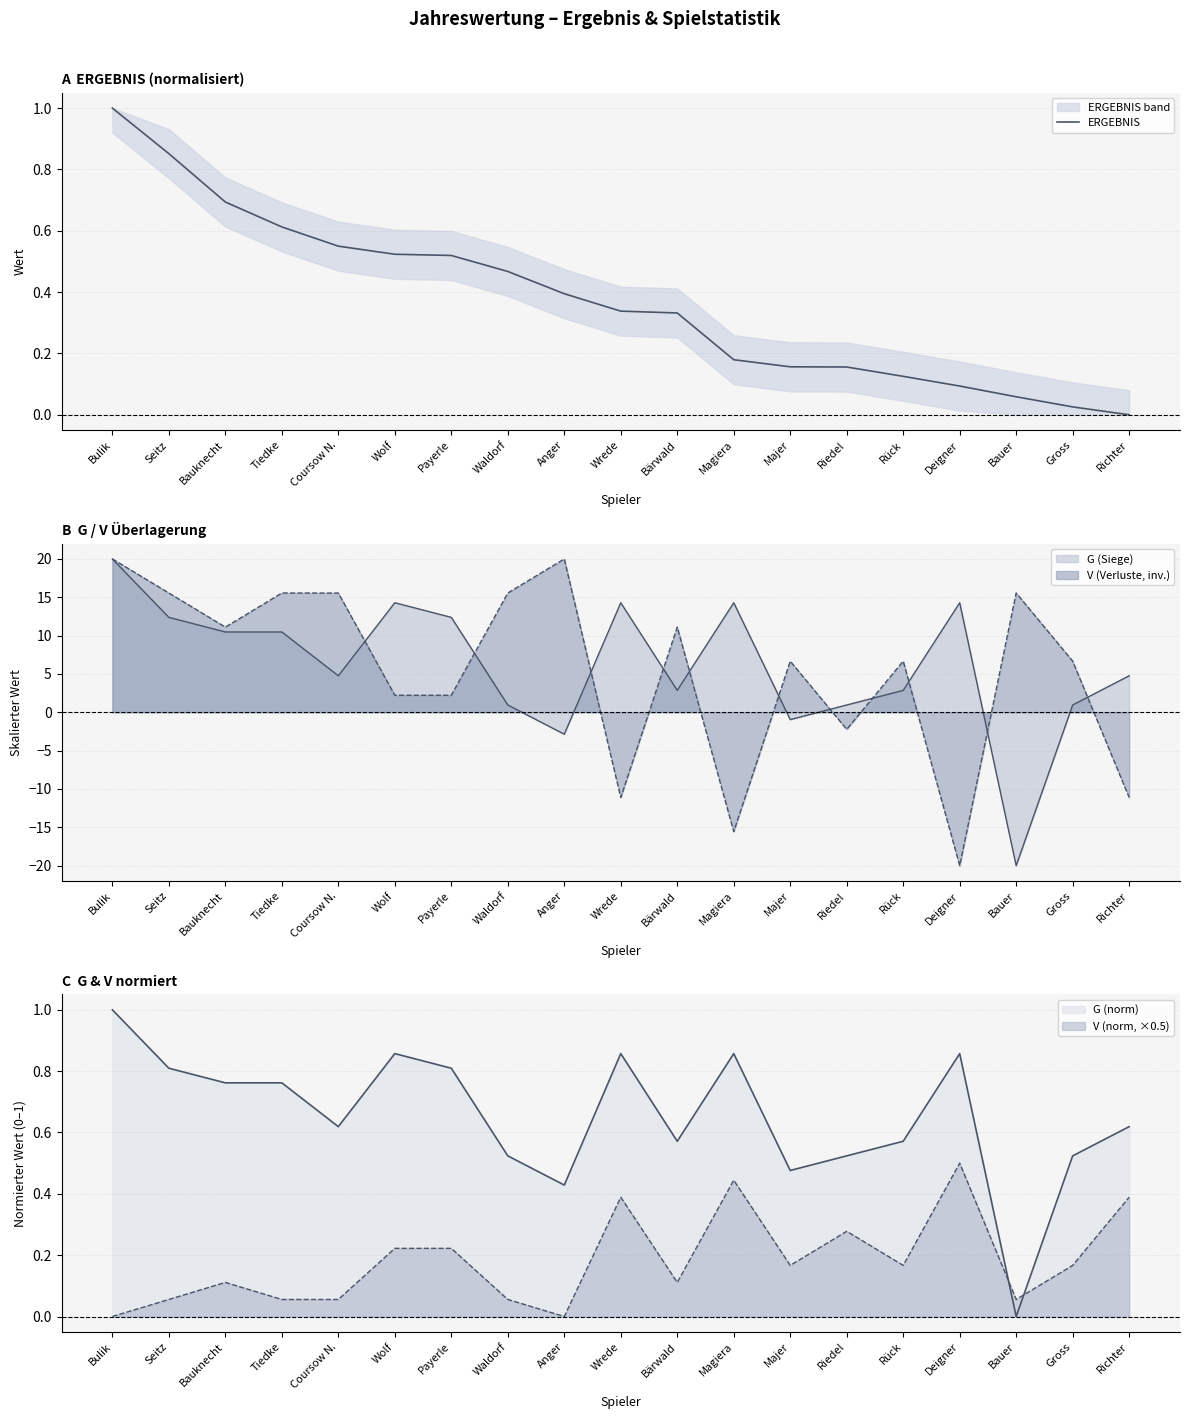

List the labels in order of value, largest first.

Bulik, Seitz, Bauknecht, Tiedke, Coursow N., Wolf, Payerle, Waldorf, Anger, Wrede, Bärwald, Magiera, Majer, Riedel, Rück, Deigner, Bauer, Gross, Richter